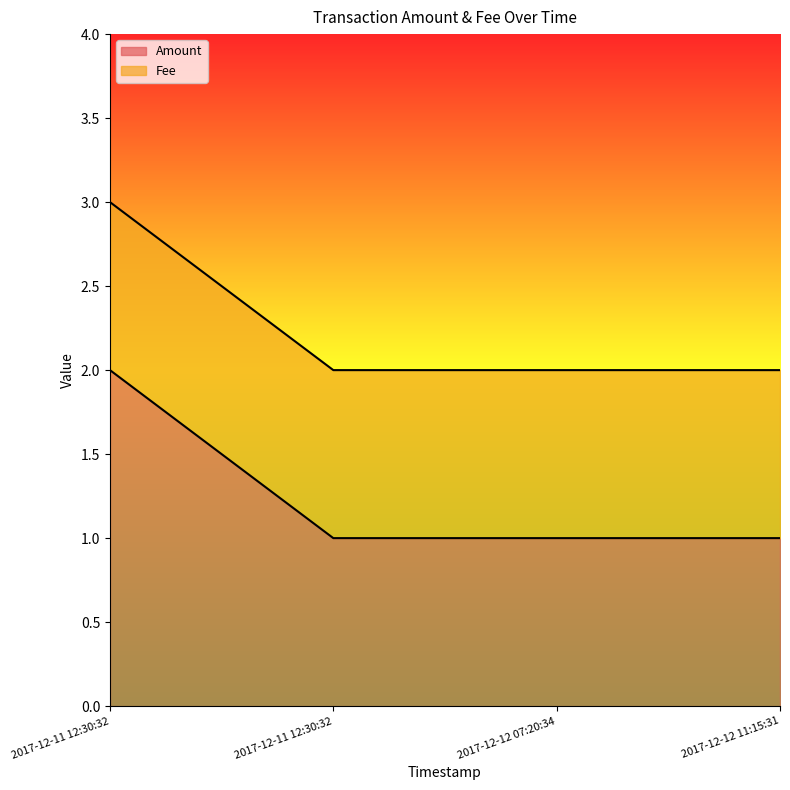

Which label corresponds to the largest value in the chart?

2017-12-11 12:30:32